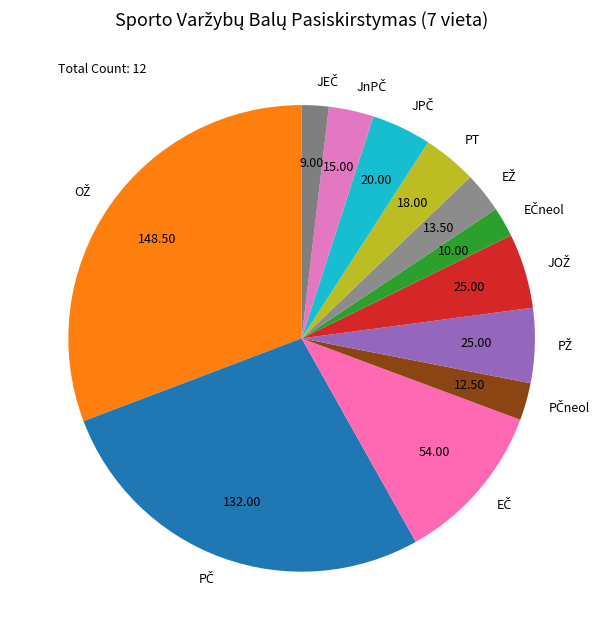

Is there any slice that represents more than half of the pie?

No